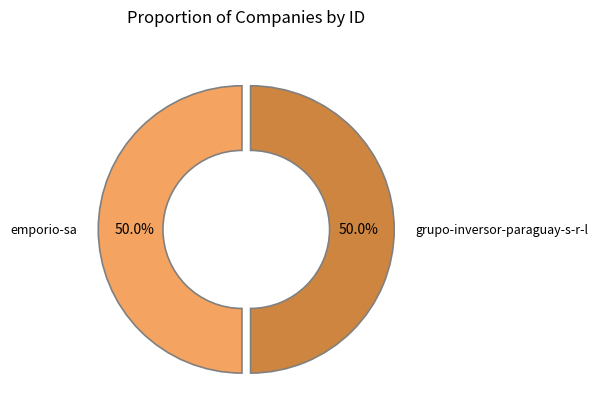

What is the ratio of the value at grupo-inversor-paraguay-s-r-l to the value at emporio-sa?

1.0